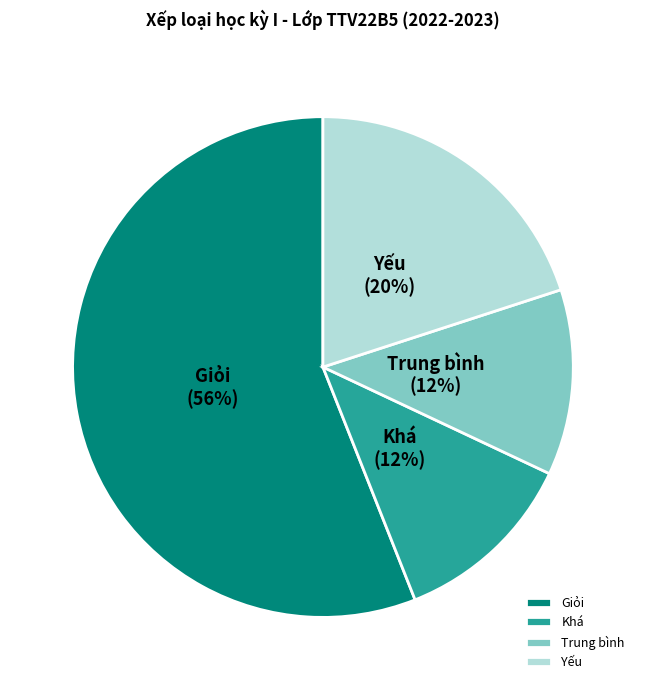

To the nearest percent, what portion does Khá represent?

12%